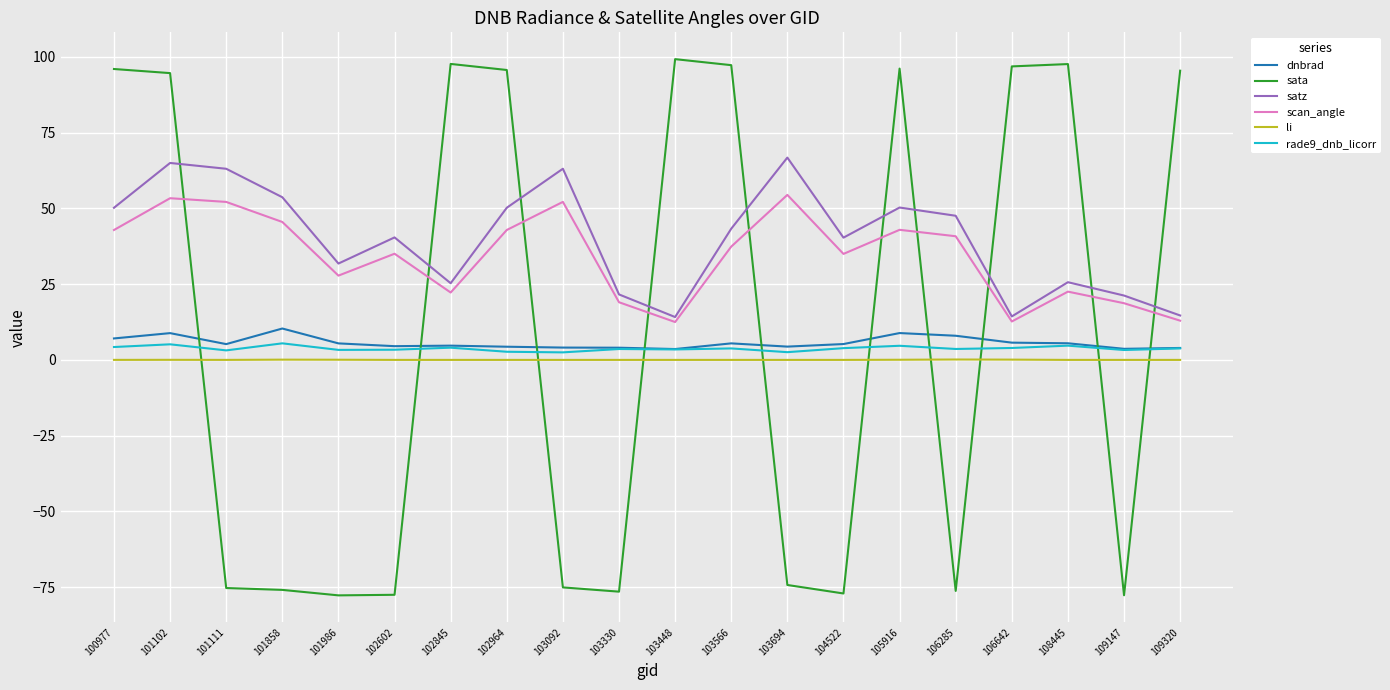

What is the maximum value shown in the chart?

99.2